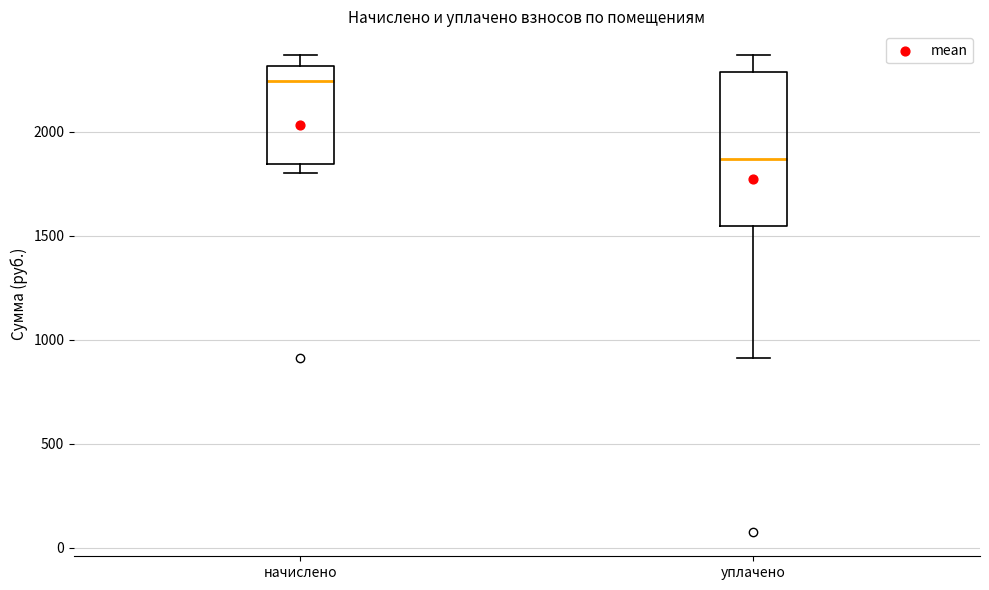

Where does the lower whisker of the box for уплачено end on the y-axis? The values are not printed on the chart, so give them approximately, as read against the axis.

900